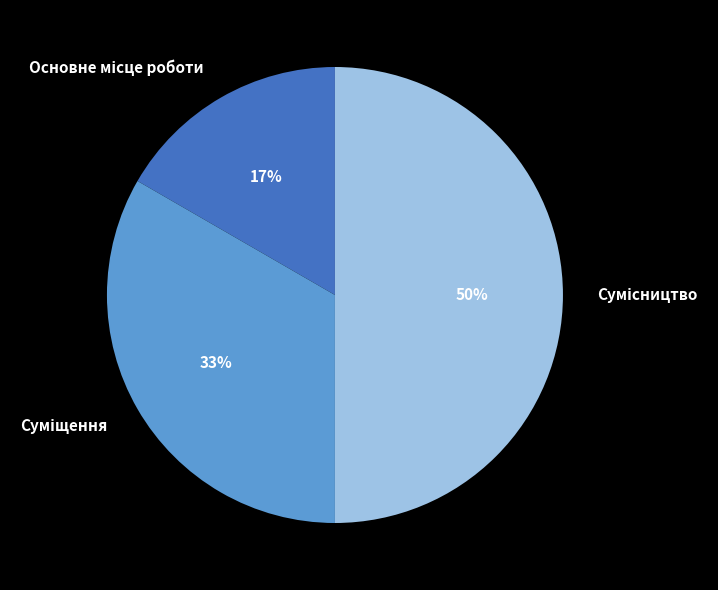

To the nearest percent, what is the average slice percentage?

33%